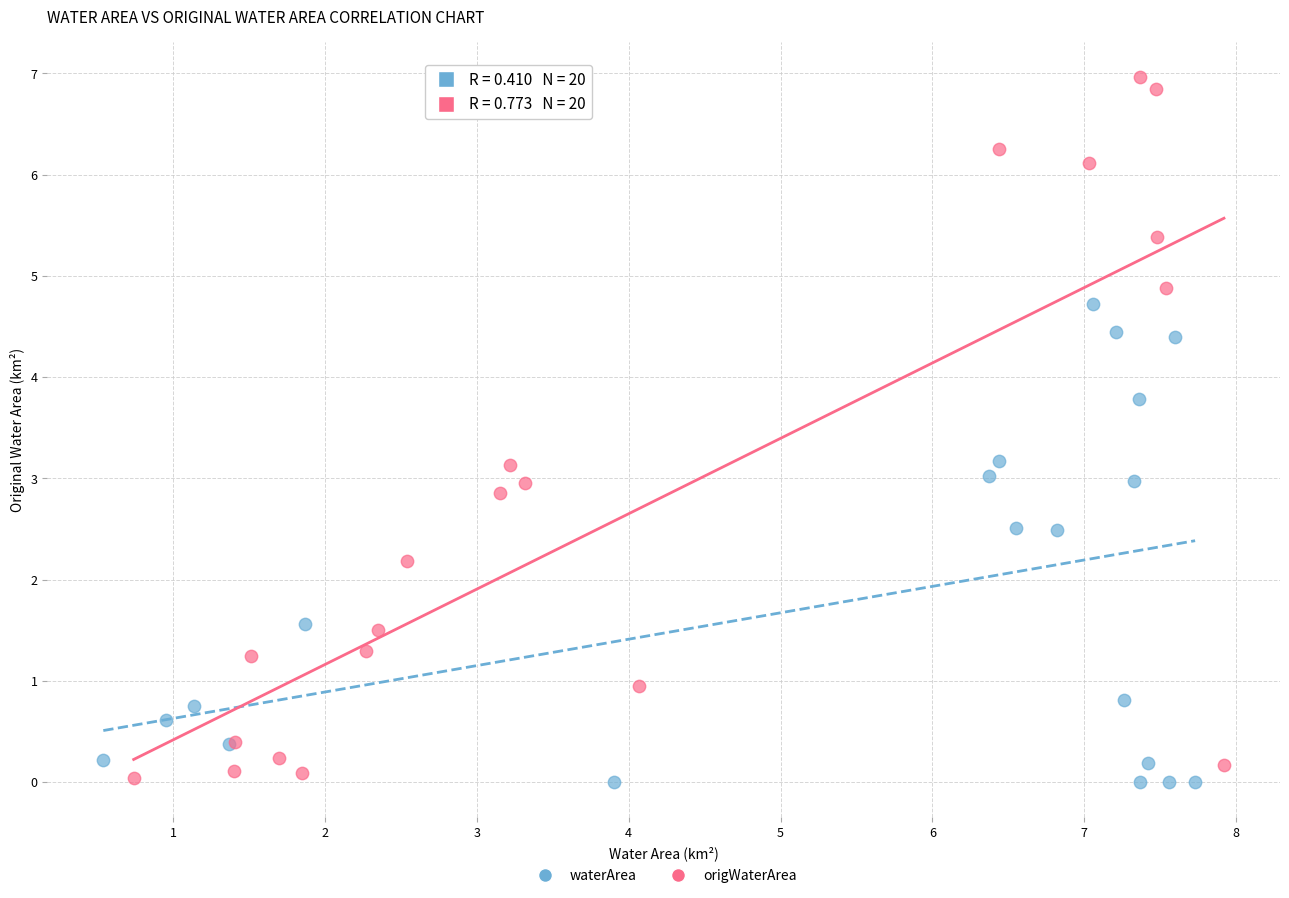

Which series reaches the maximum Y coordinate?

origWaterArea